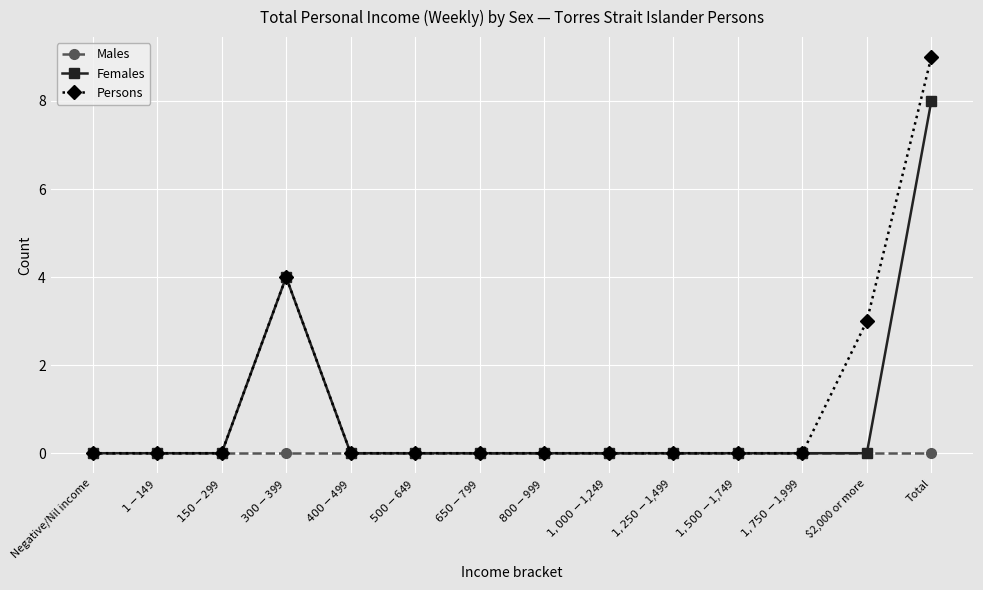

Reading left to right, transcribe all the data shown in this chart.

Males: Negative/Nil income=0	$1-$149=0	$150-$299=0	$300-$399=0	$400-$499=0	$500-$649=0	$650-$799=0	$800-$999=0	$1,000-$1,249=0	$1,250-$1,499=0	$1,500-$1,749=0	$1,750-$1,999=0	$2,000 or more=0	Total=0
Females: Negative/Nil income=0	$1-$149=0	$150-$299=0	$300-$399=4	$400-$499=0	$500-$649=0	$650-$799=0	$800-$999=0	$1,000-$1,249=0	$1,250-$1,499=0	$1,500-$1,749=0	$1,750-$1,999=0	$2,000 or more=0	Total=8
Persons: Negative/Nil income=0	$1-$149=0	$150-$299=0	$300-$399=4	$400-$499=0	$500-$649=0	$650-$799=0	$800-$999=0	$1,000-$1,249=0	$1,250-$1,499=0	$1,500-$1,749=0	$1,750-$1,999=0	$2,000 or more=3	Total=9